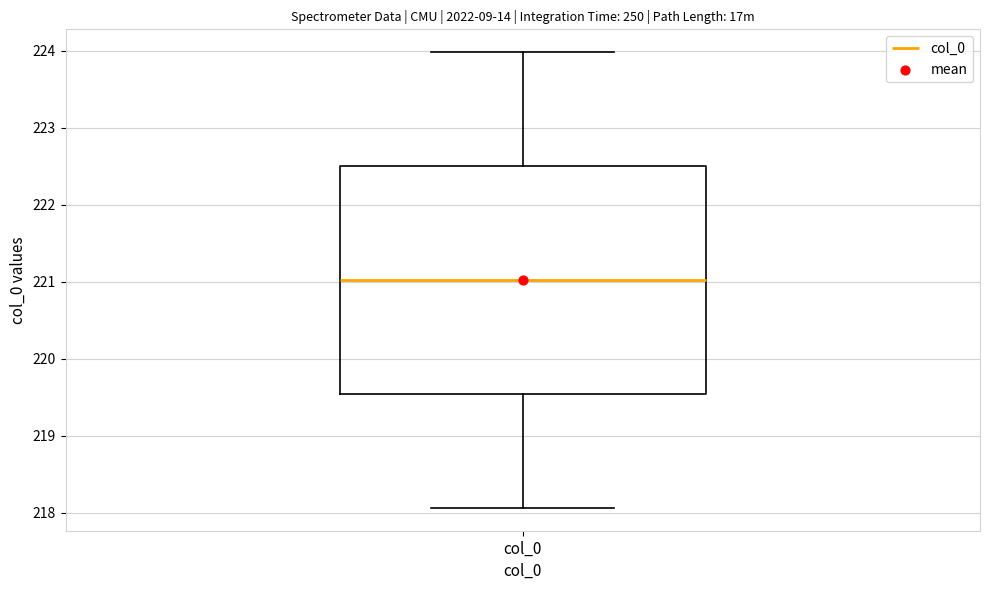

Where does the median line of the box for col_0 sit on the y-axis? The values are not printed on the chart, so give them approximately, as read against the axis.

221.0